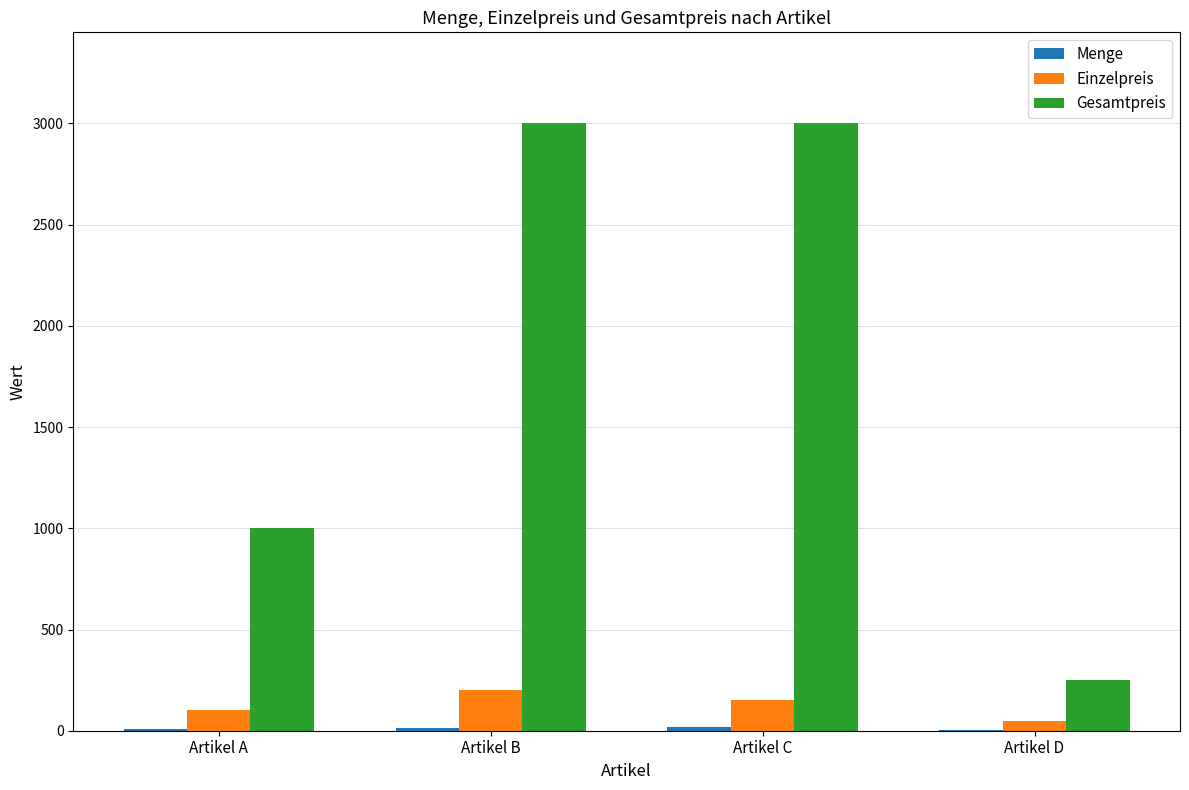

The Gesamtpreis series shows 695 at Artikel A. True or false?

False